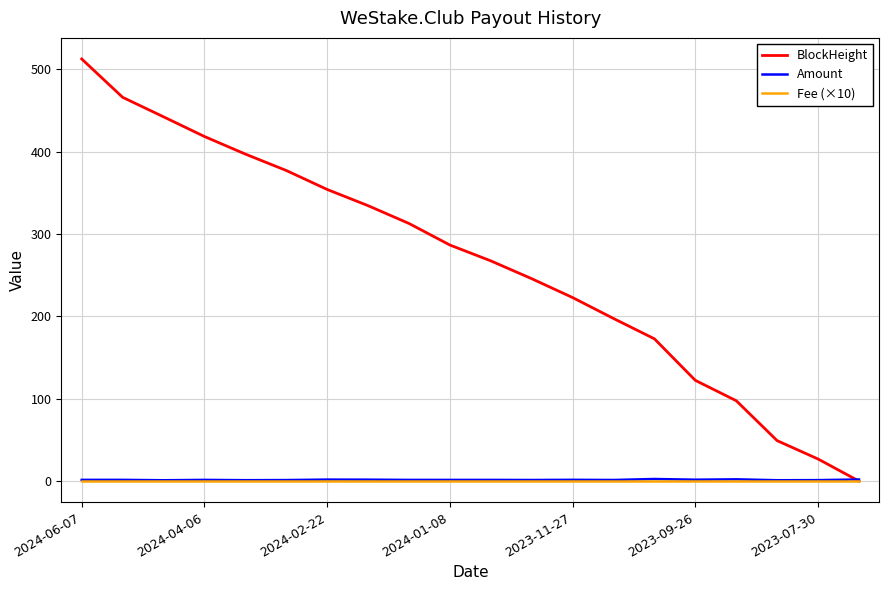

Which series has the largest total across all categories?

BlockHeight